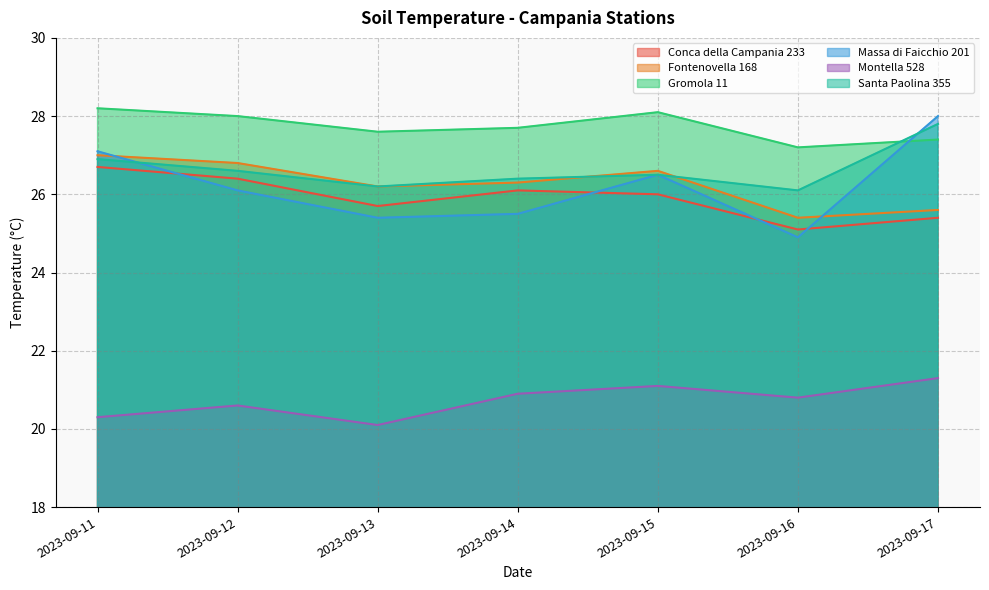

What is the maximum value for Gromola 11?

28.2